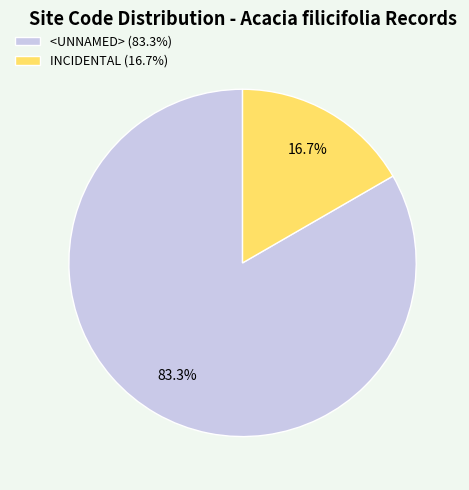

The <UNNAMED> slice represents 74% of the pie. True or false?

False